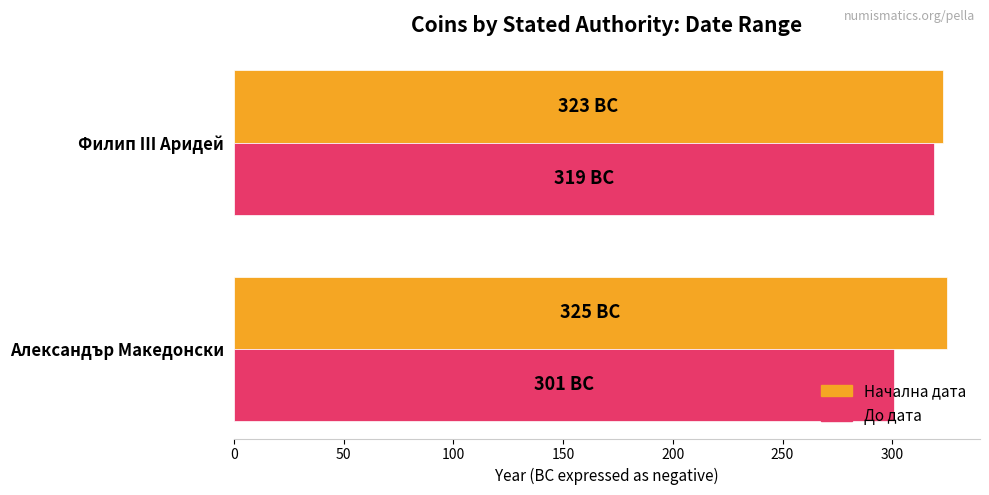

What is the difference between the maximum and minimum values in the Начална дата series?

2